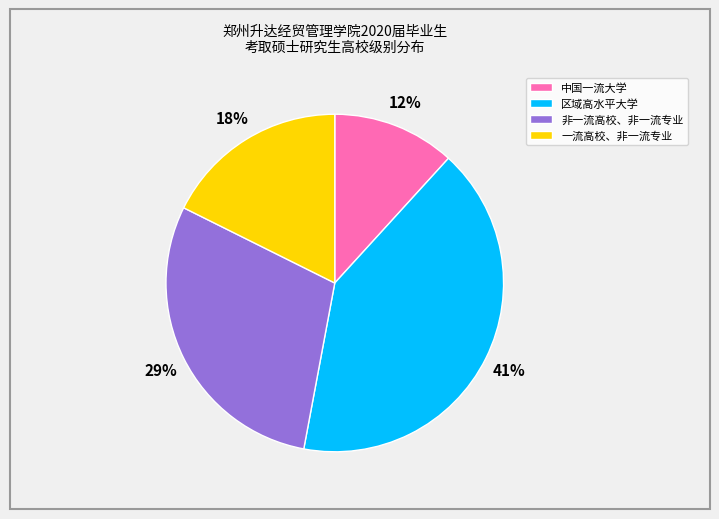

Is it true that 一流高校、非一流专业 is 18% of the pie?

True